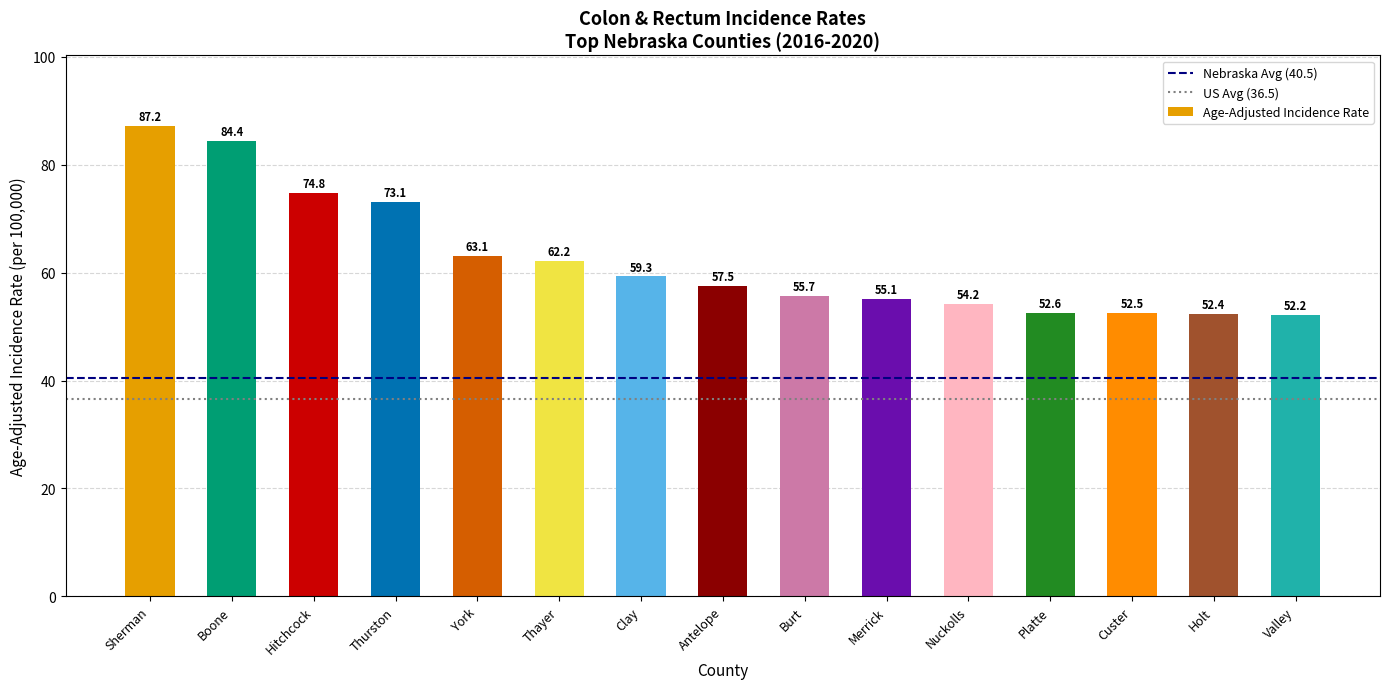

What is the maximum value shown in the chart?

87.2